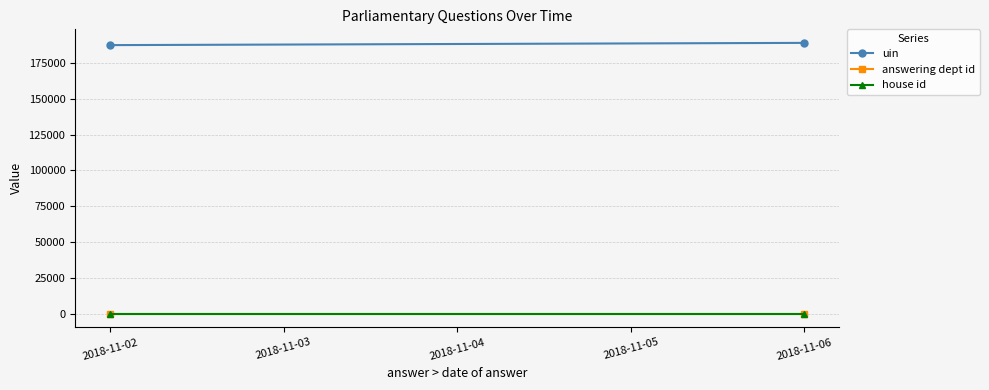

How many categories are shown in the chart?

2